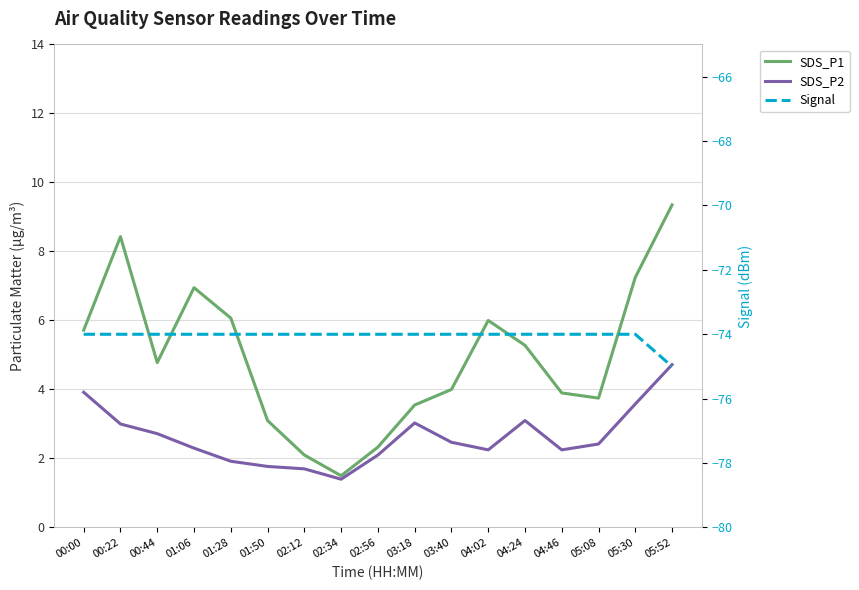

True or false: SDS_P2 and SDS_P1 intersect in this chart.

False